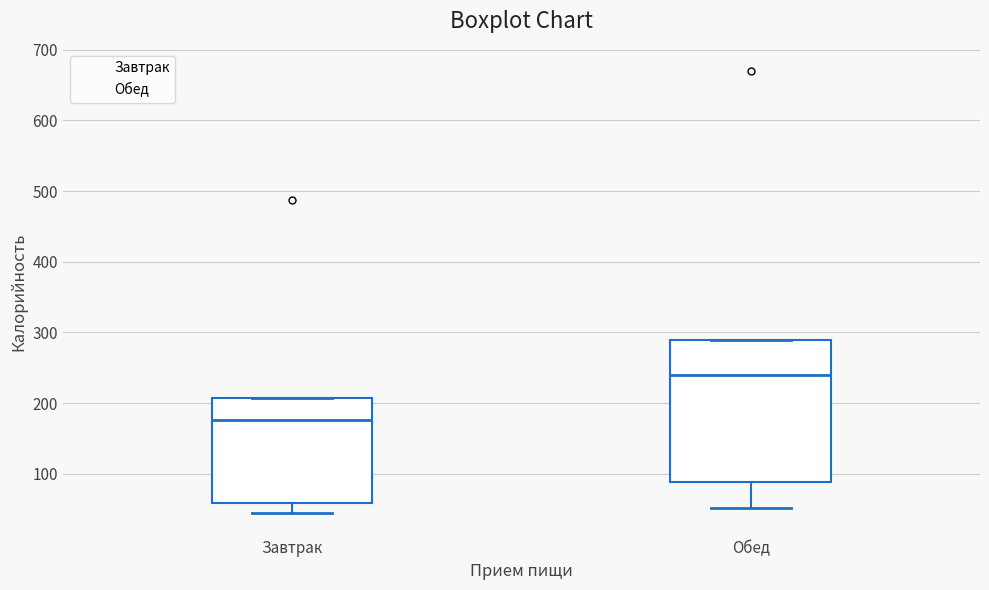

Which box is the tallest, from its lower edge to its upper edge?

Обед